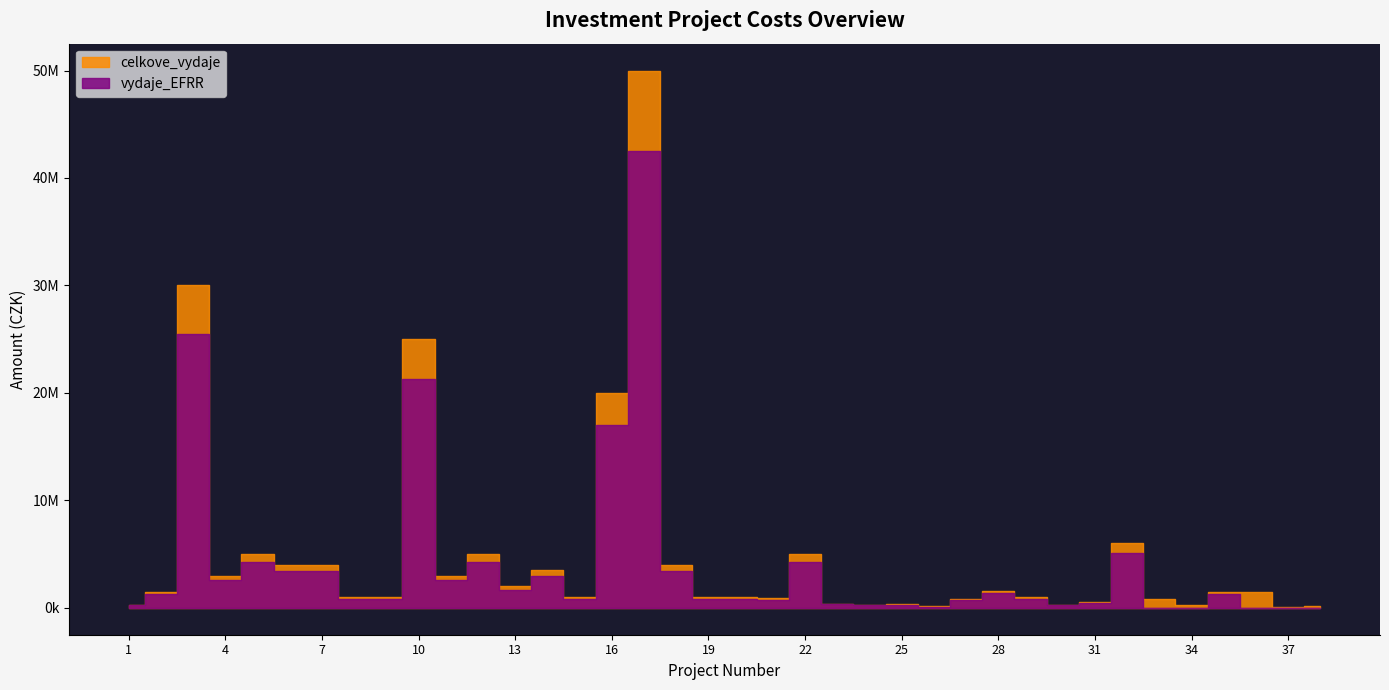

Reading left to right, what are all the values shown in this chart?

celkove_vydaje: 300000	1500000	30000000	3000000	5000000	4000000	4000000	1000000	1000000	25000000	3000000	5000000	2000000	3500000	1000000	20000000	50000000	4000000	1000000	1000000	900000	5000000	400000	260000	350000	130000	850000	1600000	1000000	300000	500000	6000000	800000	300000	1500000	1500000	100000	200000
vydaje_EFRR: 255000	1275000	25500000	2550000	4250000	3400000	3400000	850000	850000	21250000	2550000	4250000	1700000	2975000	850000	17000000	42500000	3400000	850000	850000	765000	4250000	340000	221000	297500	110500	722500	1360000	850000	255000	425000	5100000	0	0	1275000	0	0	0